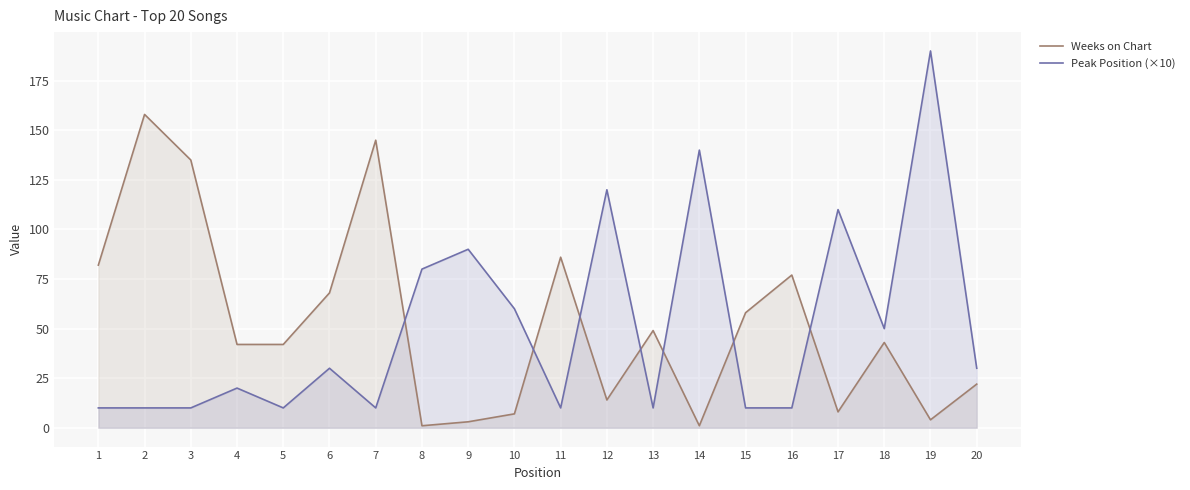

Between 12 and 15, which series saw the biggest shift?

Peak Position (×10)